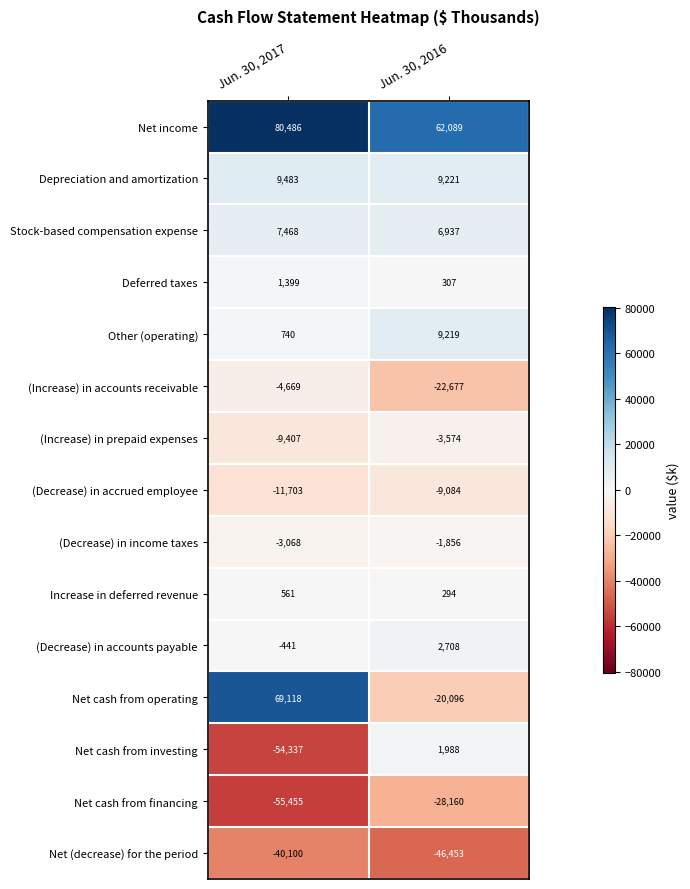

Is the value of (Decrease) in accrued employee at Jun. 30, 2016 greater than the value of Increase in deferred revenue at Jun. 30, 2017?

No